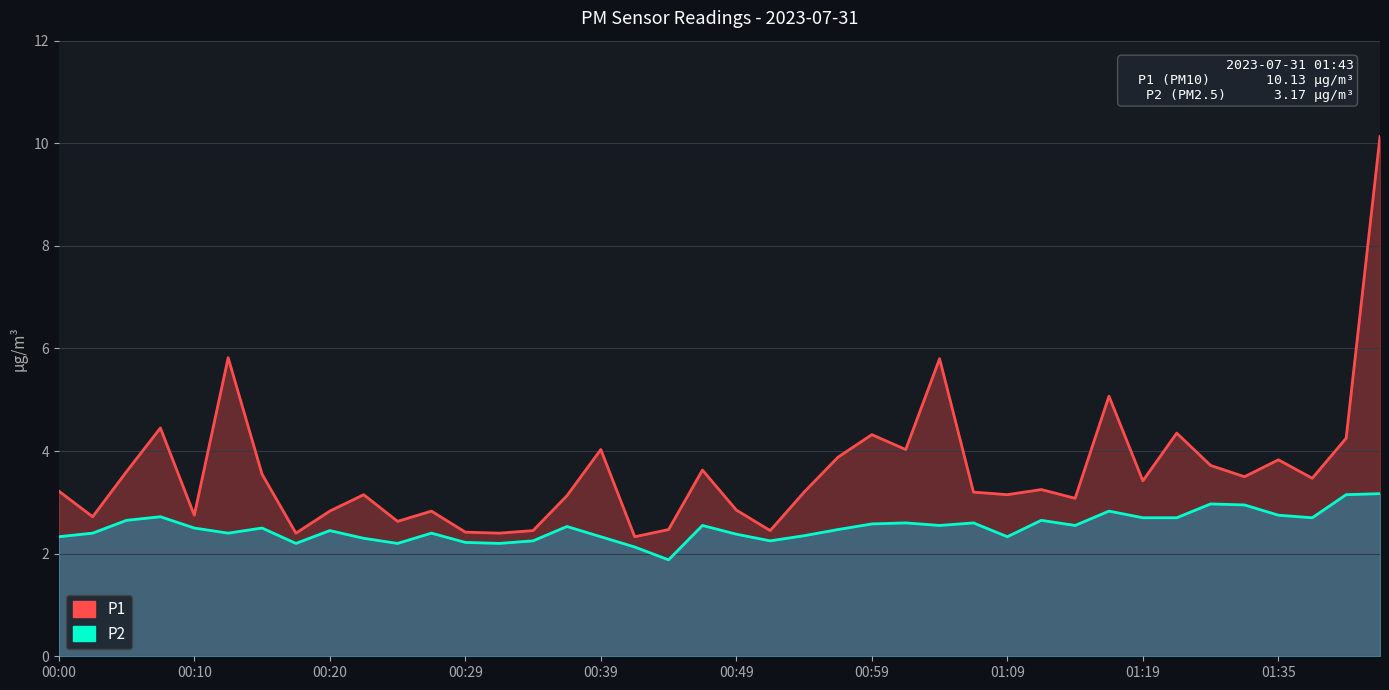

At how many categories does at least one series exceed 6?

1